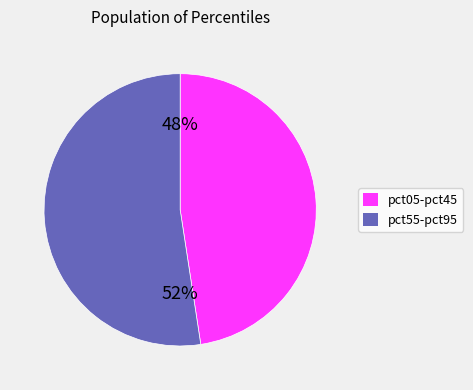

How many slices are in this pie chart?

2